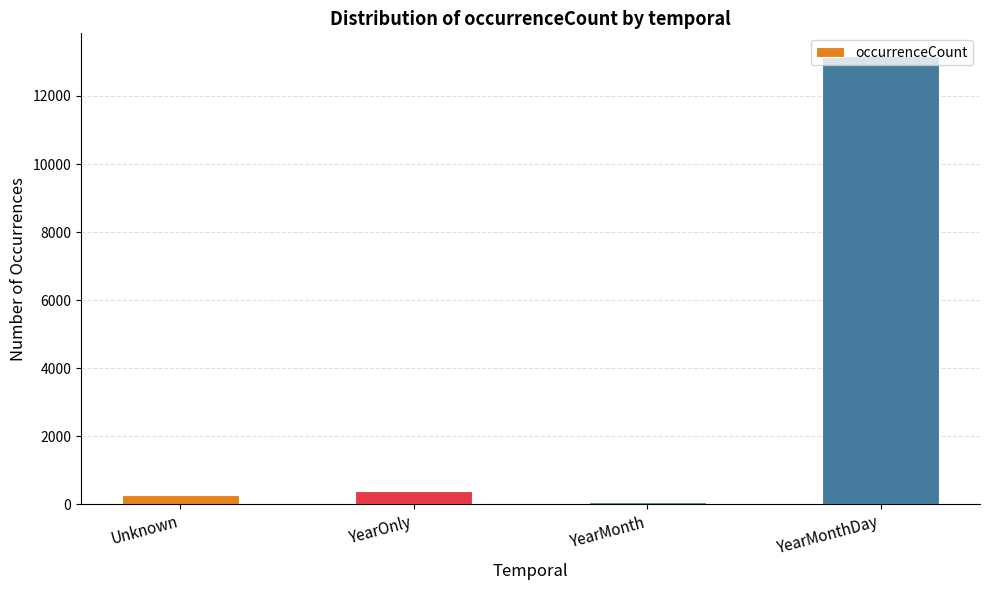

What is the difference between the maximum and minimum values?

13100